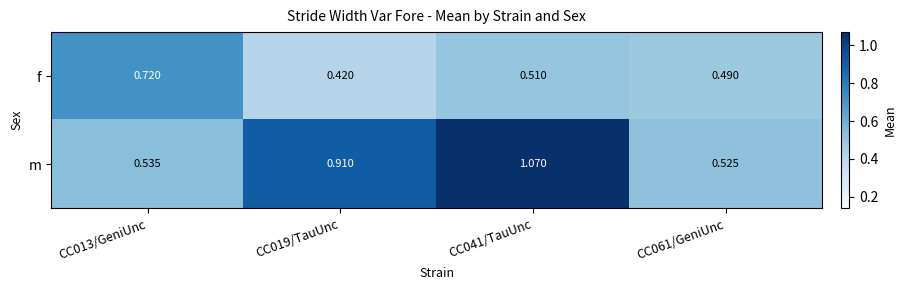

Rank the series by their maximum value, from highest to lowest.

m, f